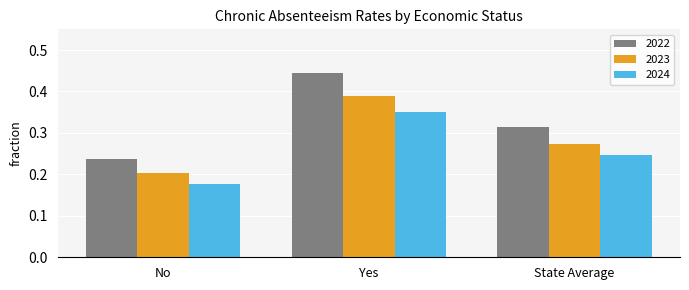

List the series in order of their peak value, highest first.

2022, 2023, 2024